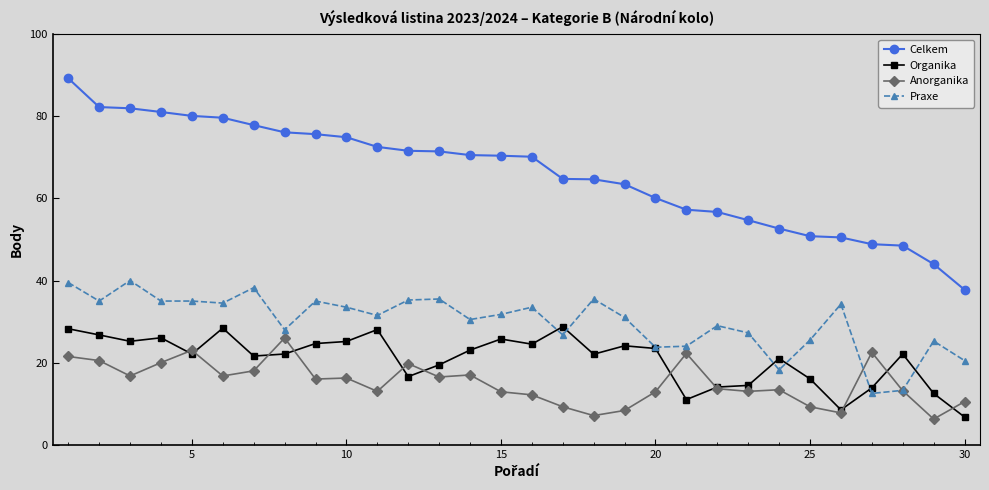

What is the value of the Organika point at the 8th from the left?

22.1